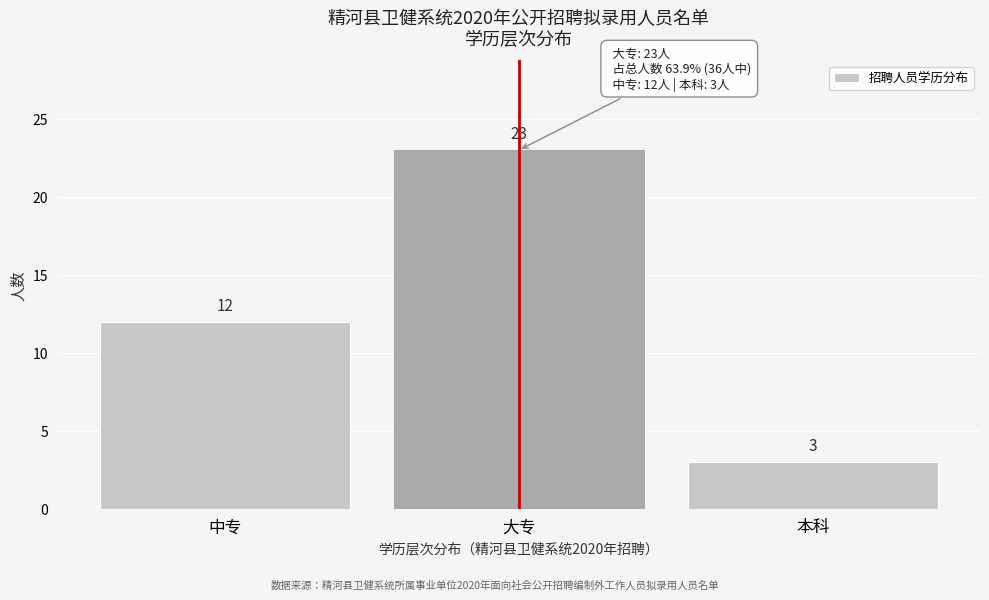

Reading left to right, transcribe all the data shown in this chart.

中专=12	大专=23	本科=3